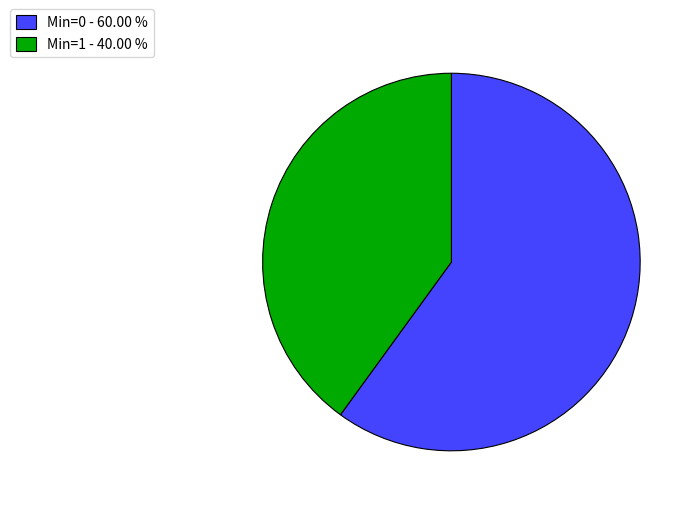

Rank the categories by value from lowest to highest.

Min=1 - 40.00 %, Min=0 - 60.00 %